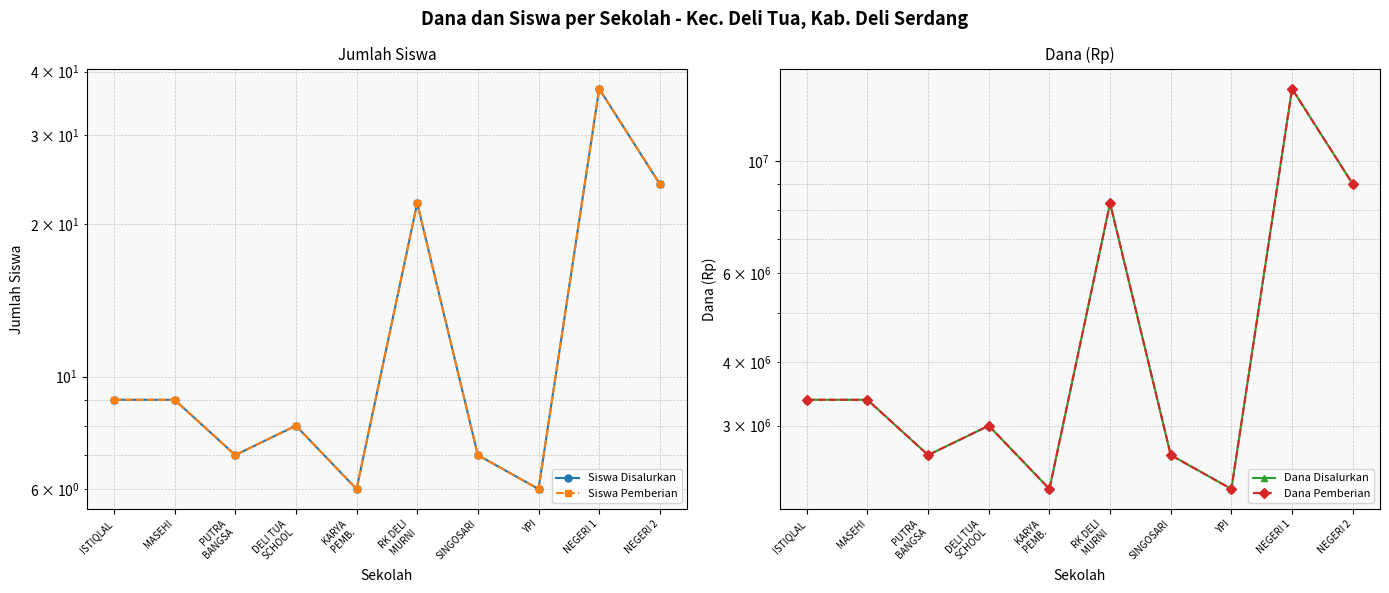

What is the value of the Dana Pemberian point at the 5th from the left?

2250000